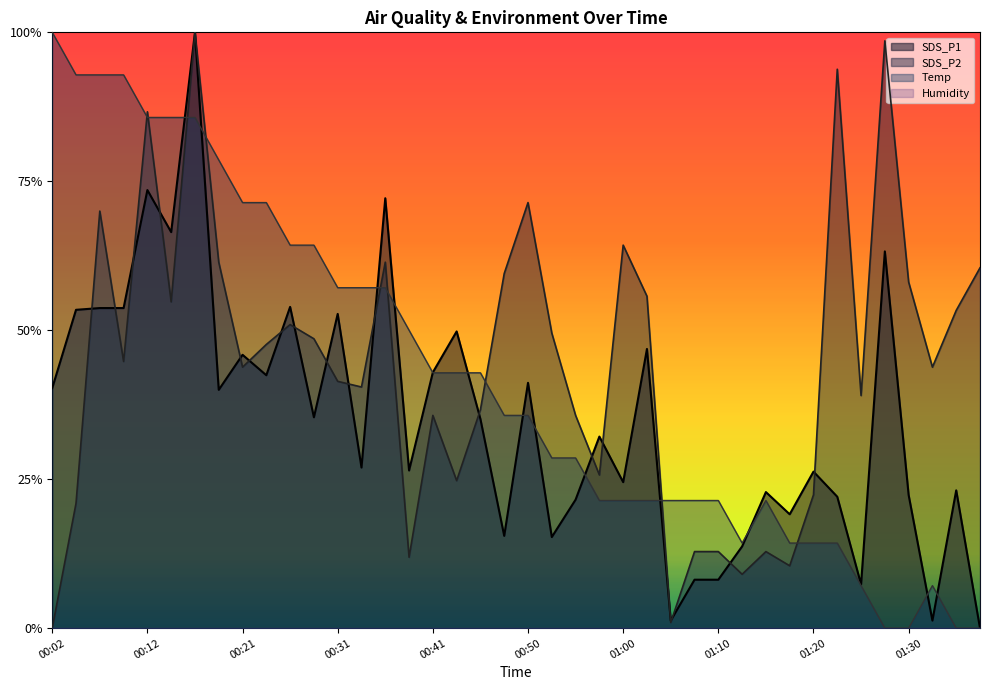

Which category has the highest value in the SDS_P2 series?

00:16